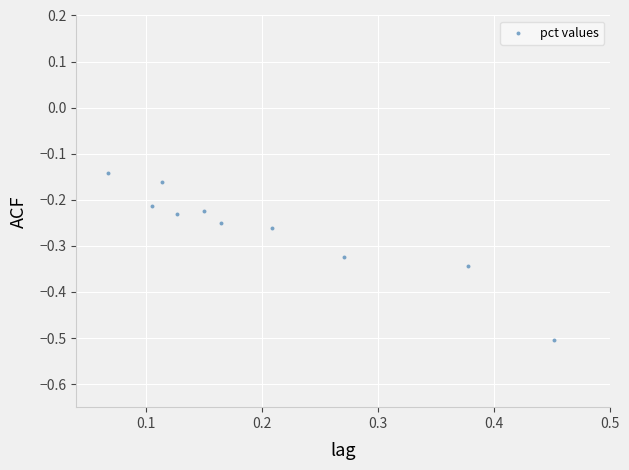

What is the range of Y values (max minus min)?

0.4